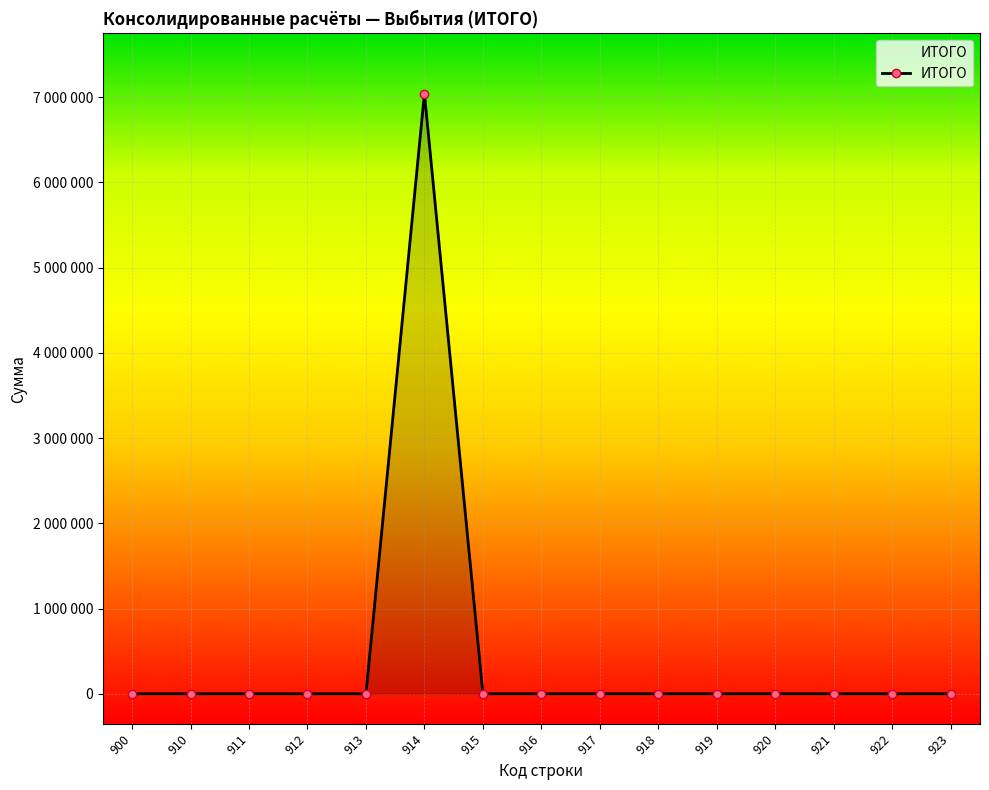

Does the chart have visible grid lines?

Yes